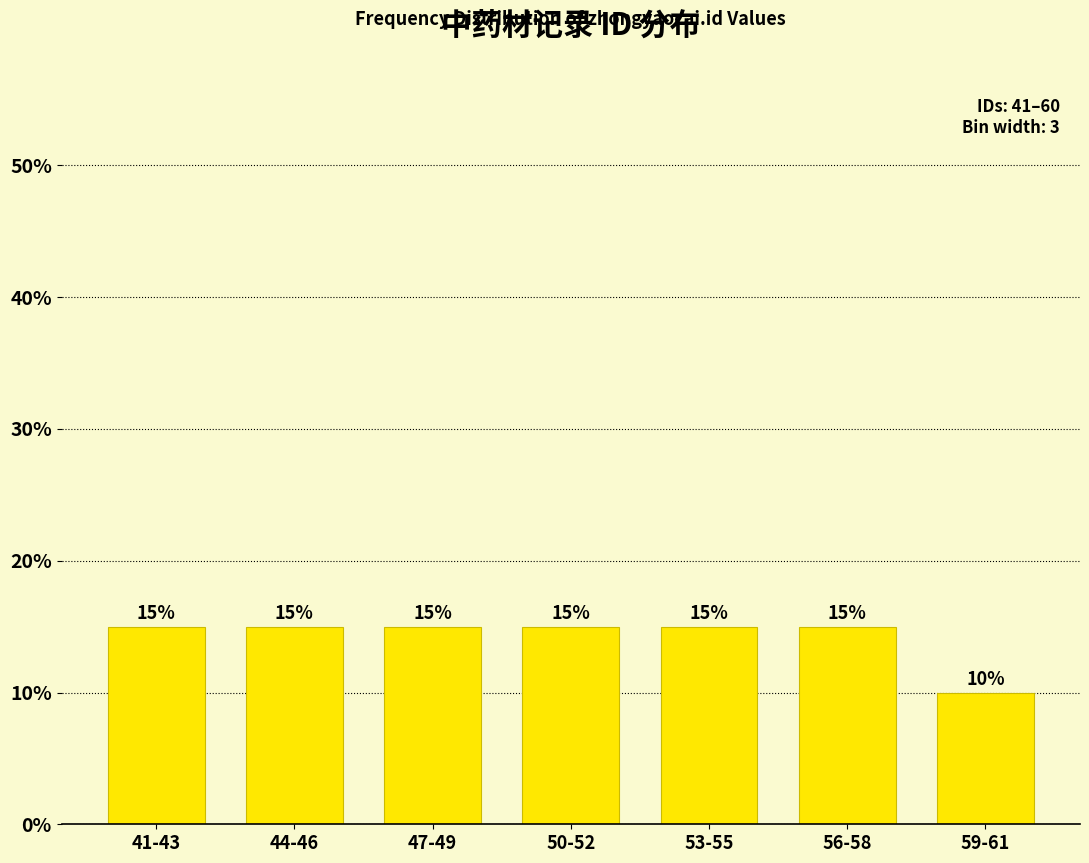

Reading left to right, extract all data points from this chart.

15	15	15	15	15	15	10